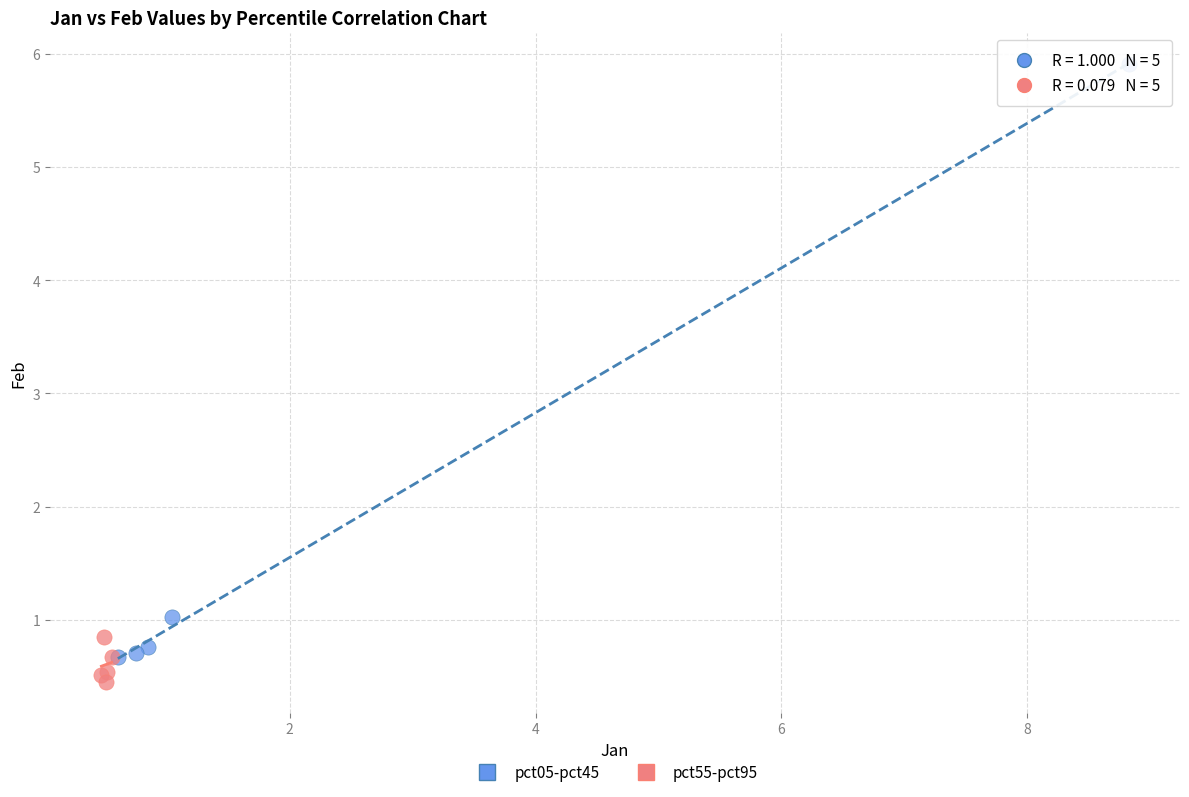

Which series reaches the minimum Y coordinate?

pct55-pct95